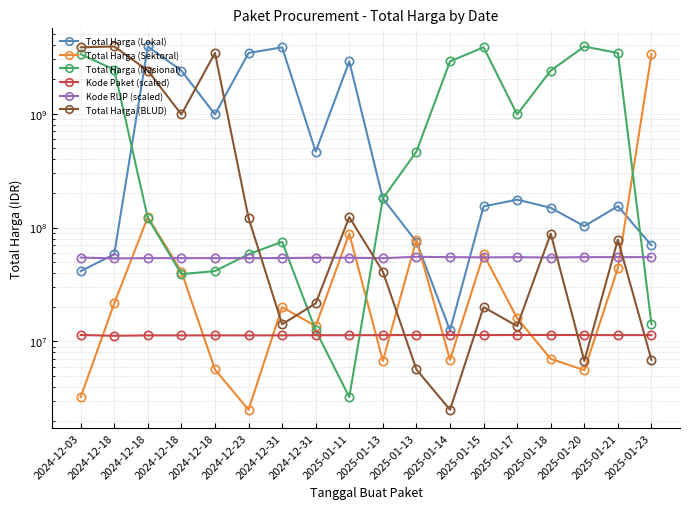

After their last crossing, which series has the higher values: Total Harga (Lokal) or Total Harga (Nasional)?

Total Harga (Lokal)